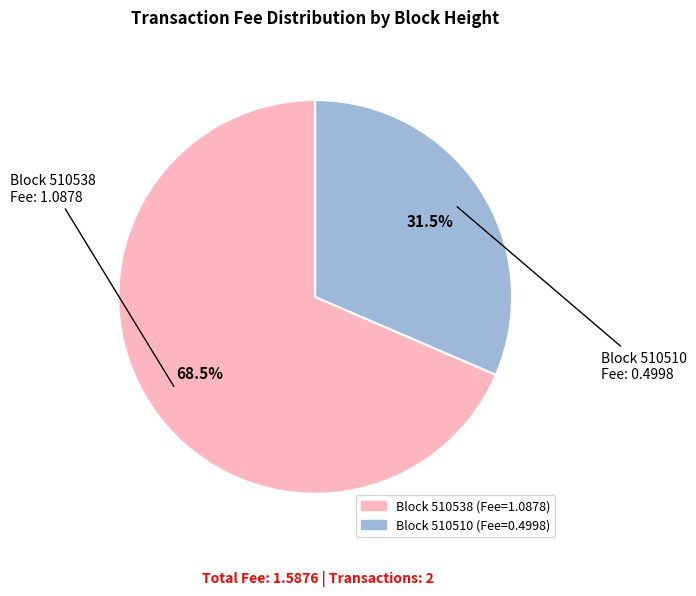

Is there any slice that represents more than half of the pie?

Yes